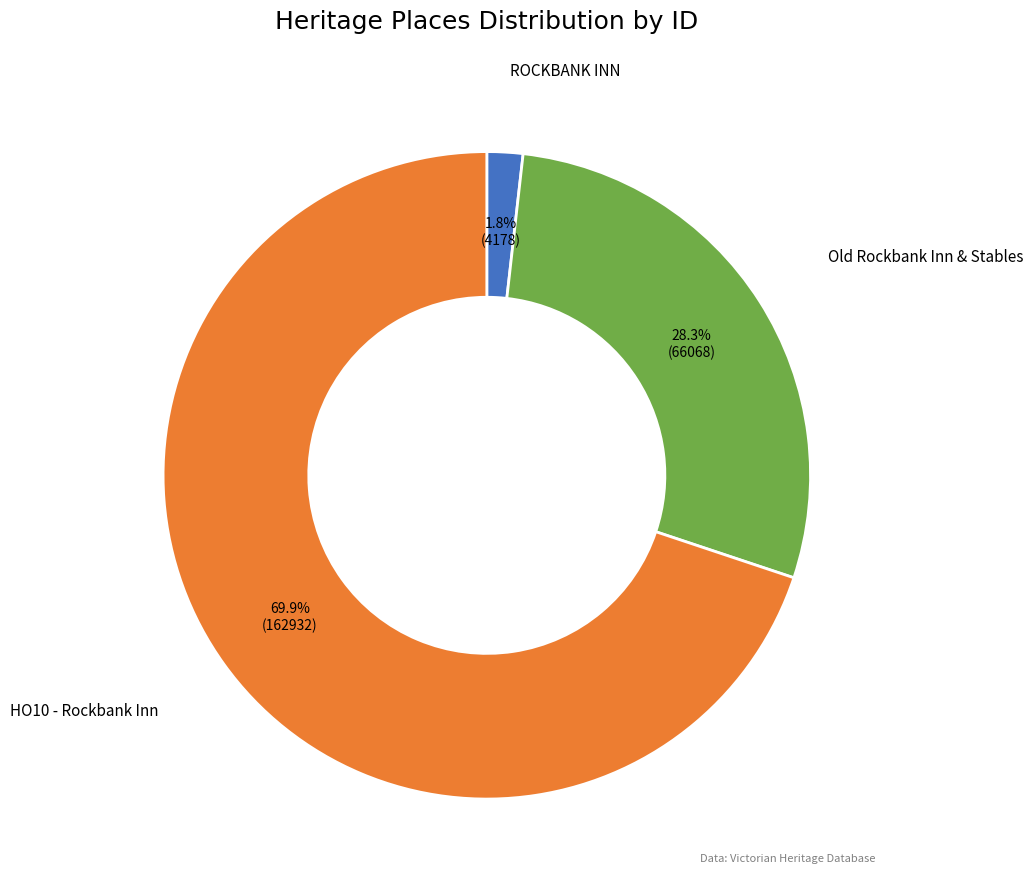

Is there a majority slice in this chart?

Yes